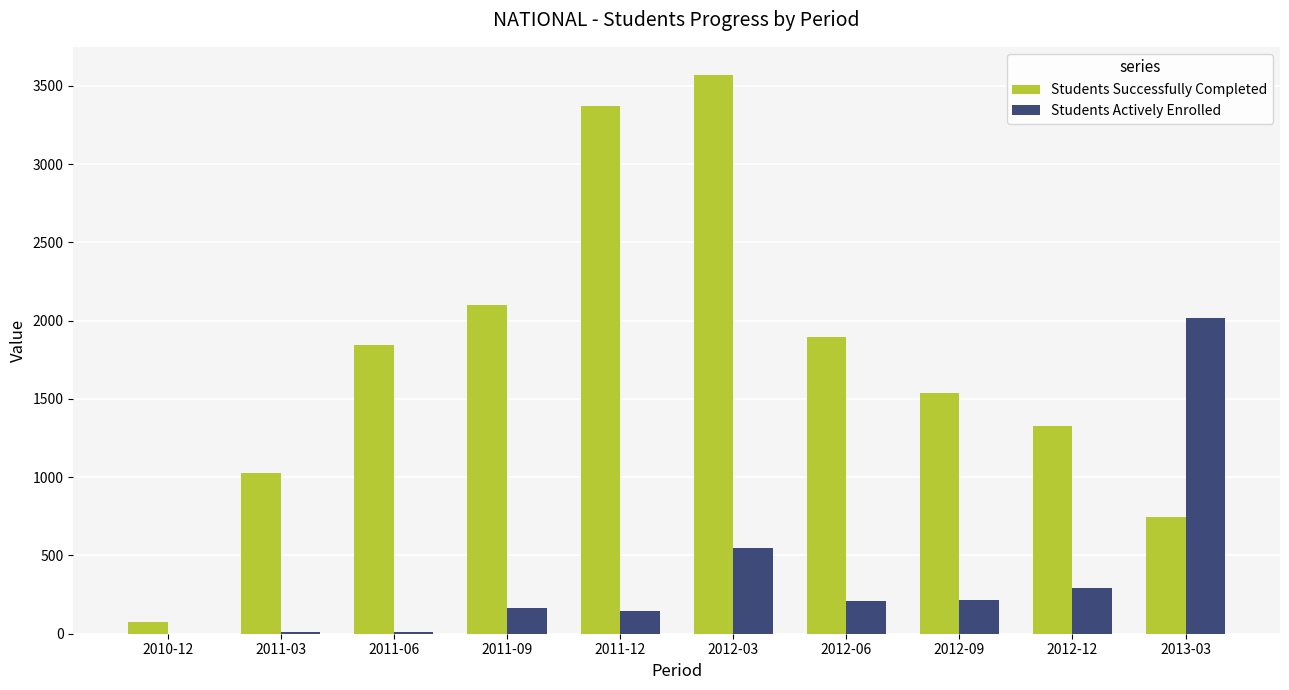

Which series has the largest total across all categories?

Students Successfully Completed